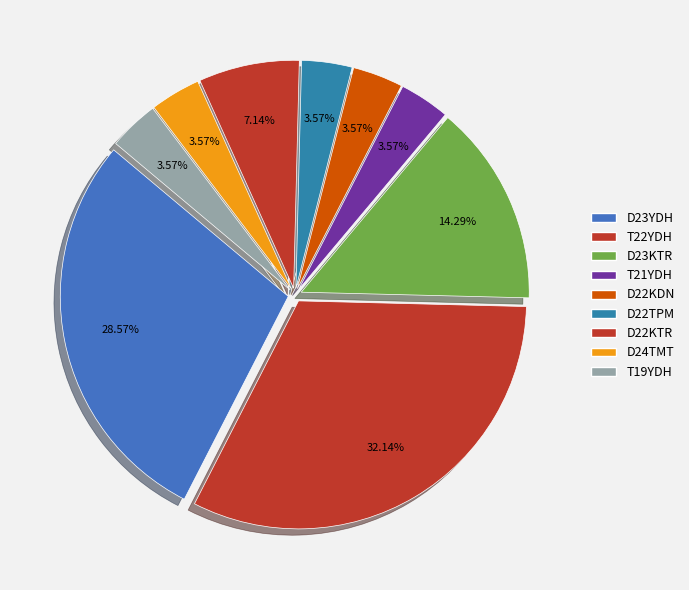

Does D23KTR account for over 50% of the chart?

No